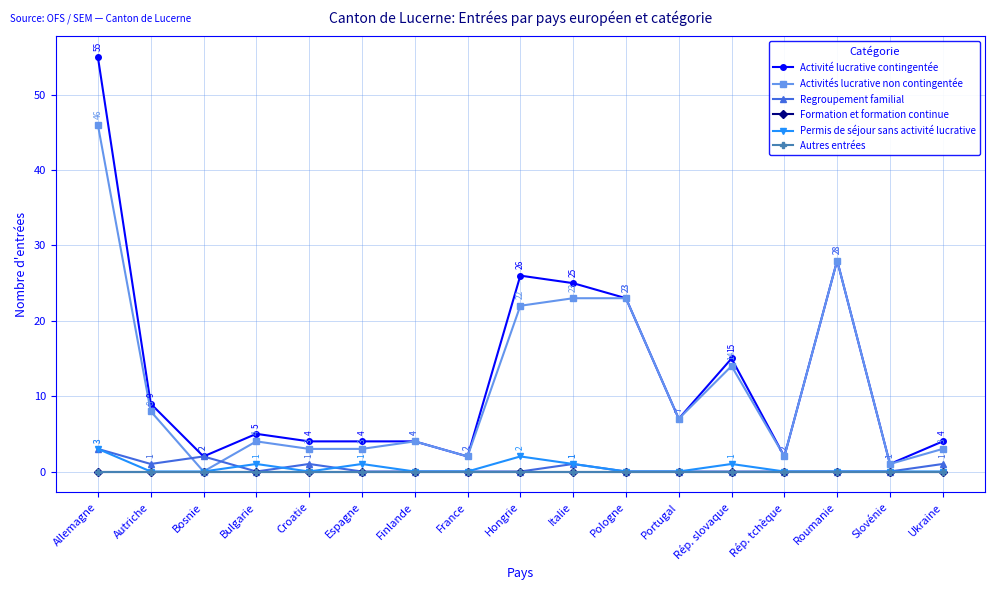

Is this an area chart (filled region under the line)?

No